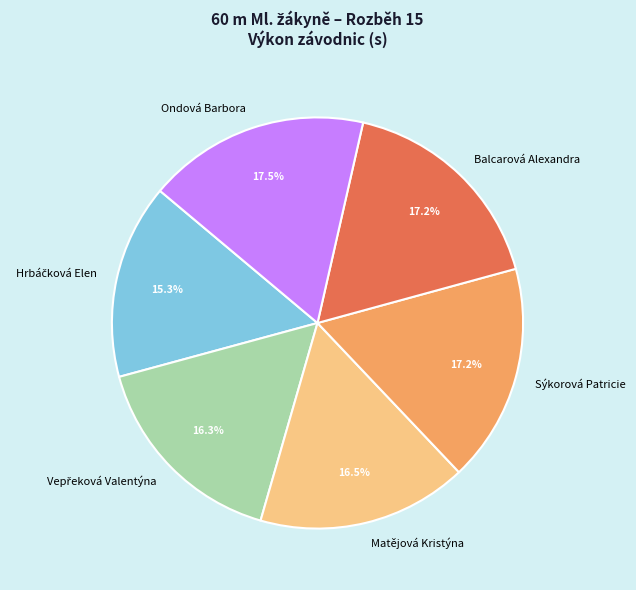

Is the sum of Matějová Kristýna and Balcarová Alexandra greater than half?

No